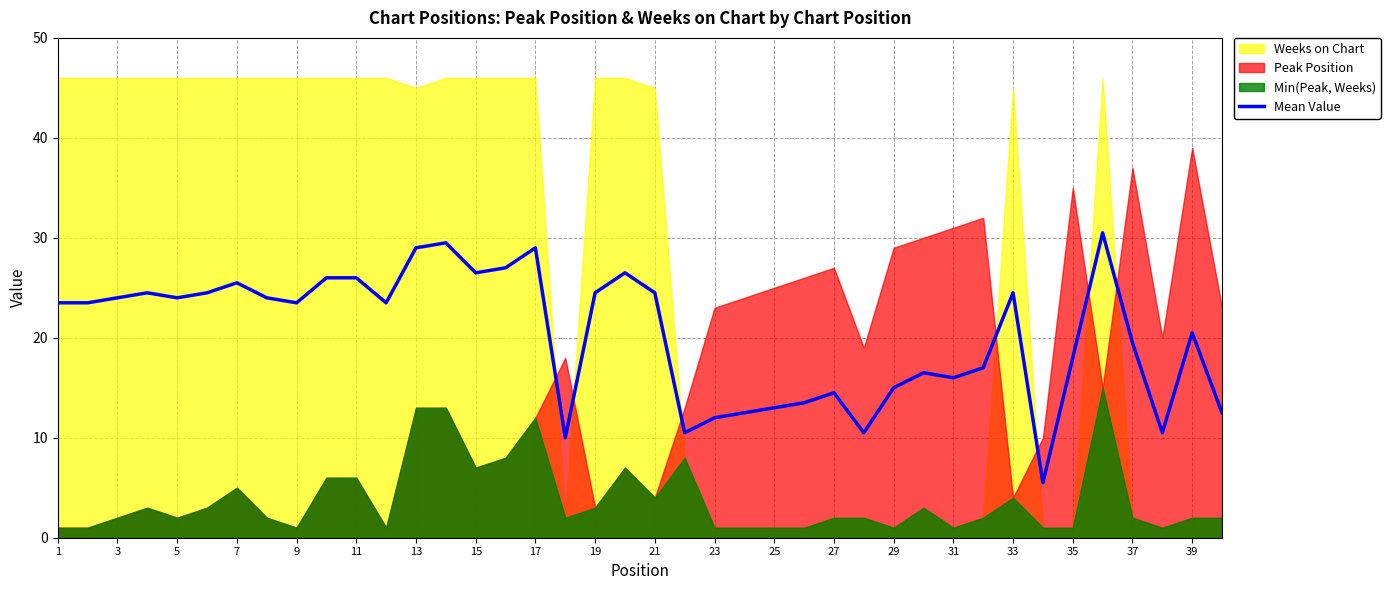

How many data points are less than 23?

18